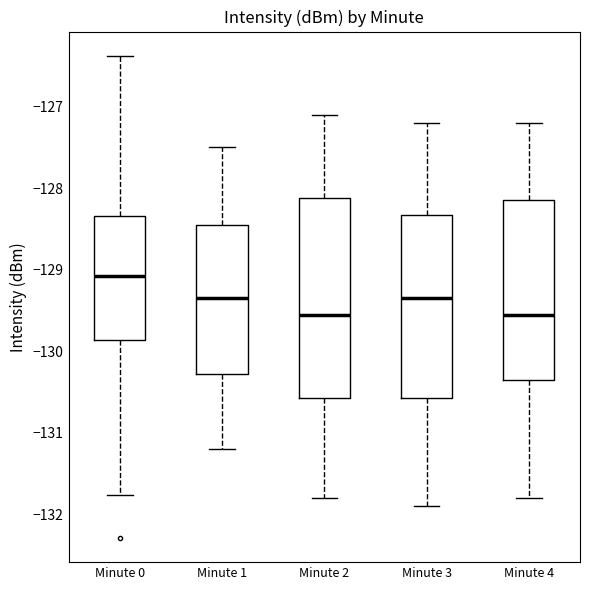

Reading left to right, read every box against the y-axis: the position of its median line, the range the box covers, and the ends of its whiskers. The values are not printed on the chart, so give them approximately, as read against the axis.

Minute 0: median -129.1, box -129.9 to -128.3, whiskers -131.8 to -126.4
Minute 1: median -129.3, box -130.3 to -128.4, whiskers -131.2 to -127.5
Minute 2: median -129.5, box -130.6 to -128.1, whiskers -131.8 to -127.1
Minute 3: median -129.3, box -130.6 to -128.3, whiskers -131.9 to -127.2
Minute 4: median -129.5, box -130.3 to -128.1, whiskers -131.8 to -127.2